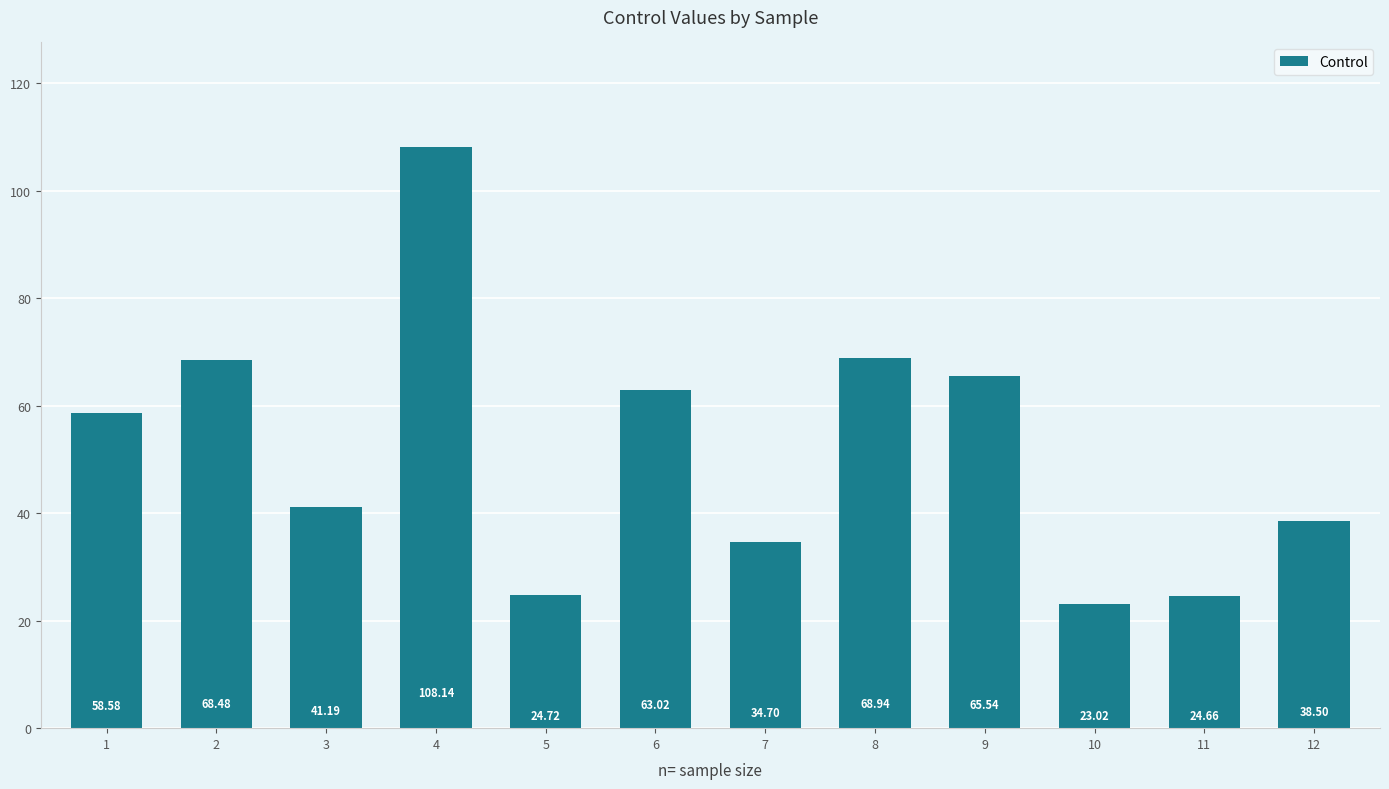

Reading left to right, list all the values displayed in this chart.

1=58.6	2=68.5	3=41.2	4=108.1	5=24.7	6=63.0	7=34.7	8=68.9	9=65.5	10=23.0	11=24.7	12=38.5